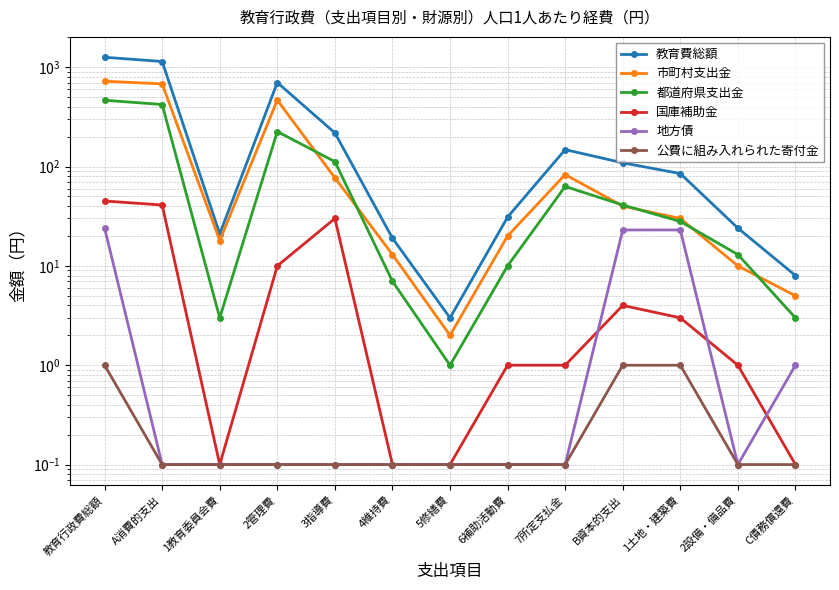

List the labels in order of 国庫補助金 value, smallest first.

1教育委員会費, 4維持費, 5修繕費, C債務償還費, 6補助活動費, 7所定支払金, 2設備・備品費, 1土地・建築費, B資本的支出, 2管理費, 3指導費, A消費的支出, 教育行政費総額